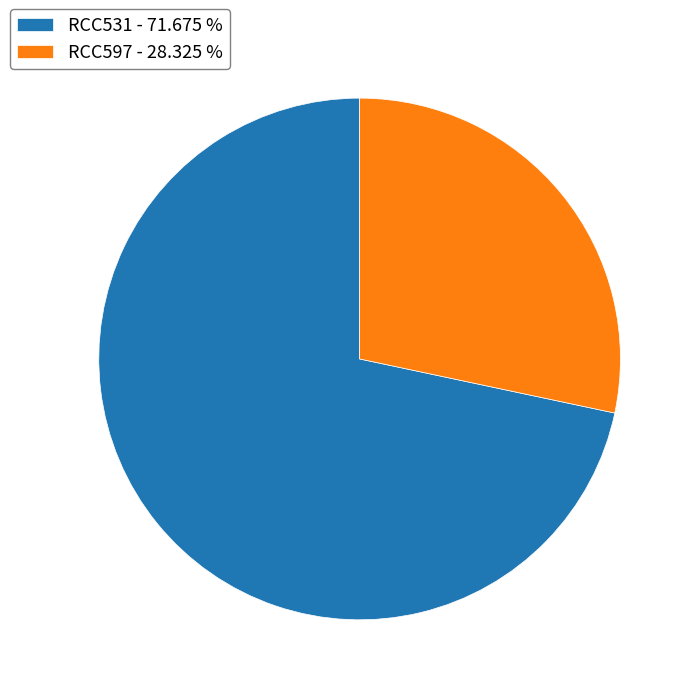

Combined, do RCC597 - 28.325 % and RCC531 - 71.675 % account for over 50%?

Yes